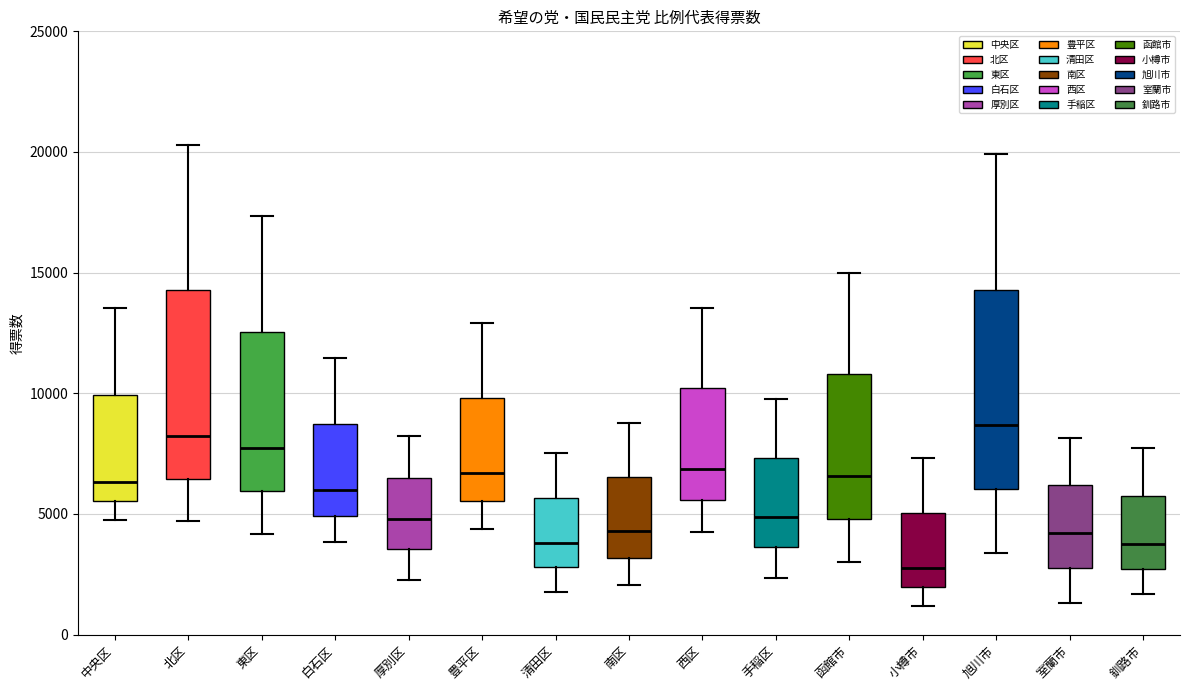

Reading left to right, transcribe this box plot: for each box, give where its median line is, the range the box spans, and where its two whiskers end, as read against the y-axis. The values are not printed on the chart, so give them approximately, as read against the axis.

中央区: median 6500, box 5500 to 10000, whiskers 4500 to 13500
北区: median 8000, box 6500 to 14500, whiskers 4500 to 20500
東区: median 7500, box 6000 to 12500, whiskers 4000 to 17500
白石区: median 6000, box 5000 to 8500, whiskers 4000 to 11500
厚別区: median 5000, box 3500 to 6500, whiskers 2500 to 8000
豊平区: median 6500, box 5500 to 10000, whiskers 4500 to 13000
清田区: median 4000, box 3000 to 5500, whiskers 2000 to 7500
南区: median 4500, box 3000 to 6500, whiskers 2000 to 9000
西区: median 7000, box 5500 to 10000, whiskers 4000 to 13500
手稲区: median 5000, box 3500 to 7500, whiskers 2500 to 10000
函館市: median 6500, box 5000 to 11000, whiskers 3000 to 15000
小樽市: median 3000, box 2000 to 5000, whiskers 1000 to 7500
旭川市: median 8500, box 6000 to 14500, whiskers 3500 to 20000
室蘭市: median 4000, box 3000 to 6000, whiskers 1500 to 8000
釧路市: median 4000, box 2500 to 5500, whiskers 1500 to 7500